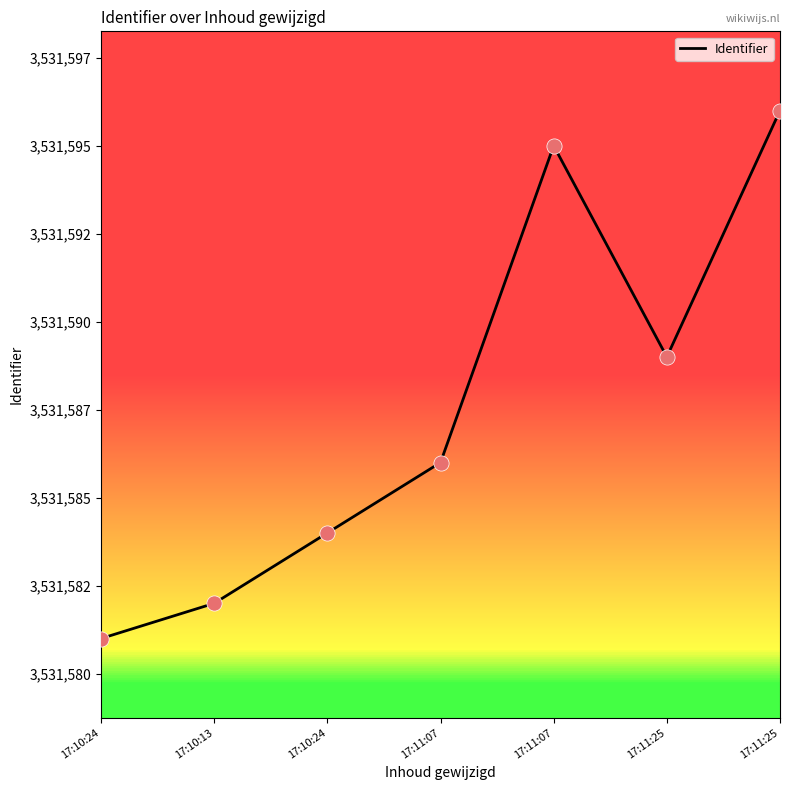

What is the change in value from 17:10:24 to 17:11:07?

+5